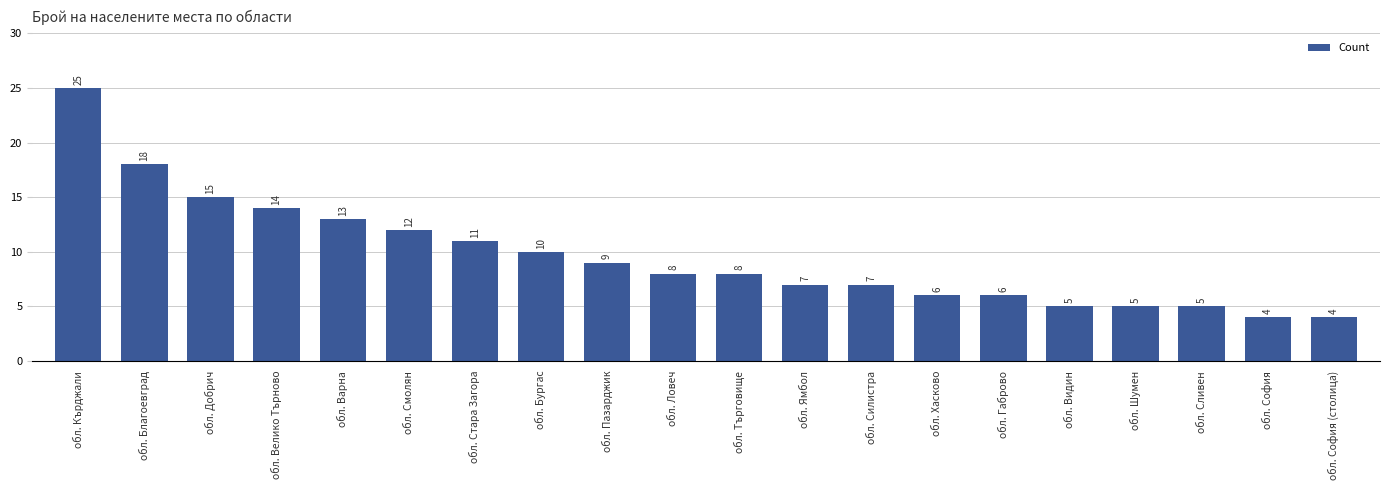

The value at обл. Видин is 5. True or false?

True